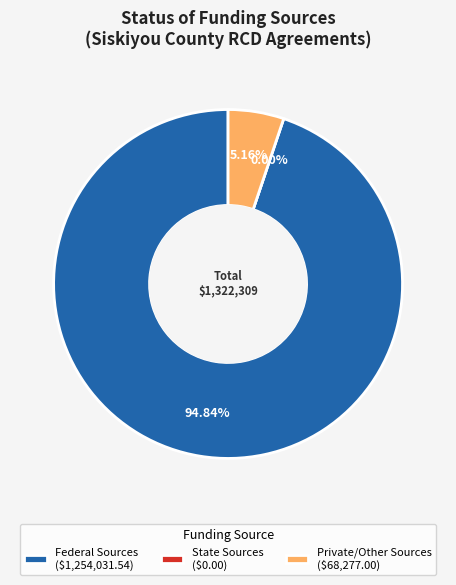

Is State Sources the majority of the pie?

No